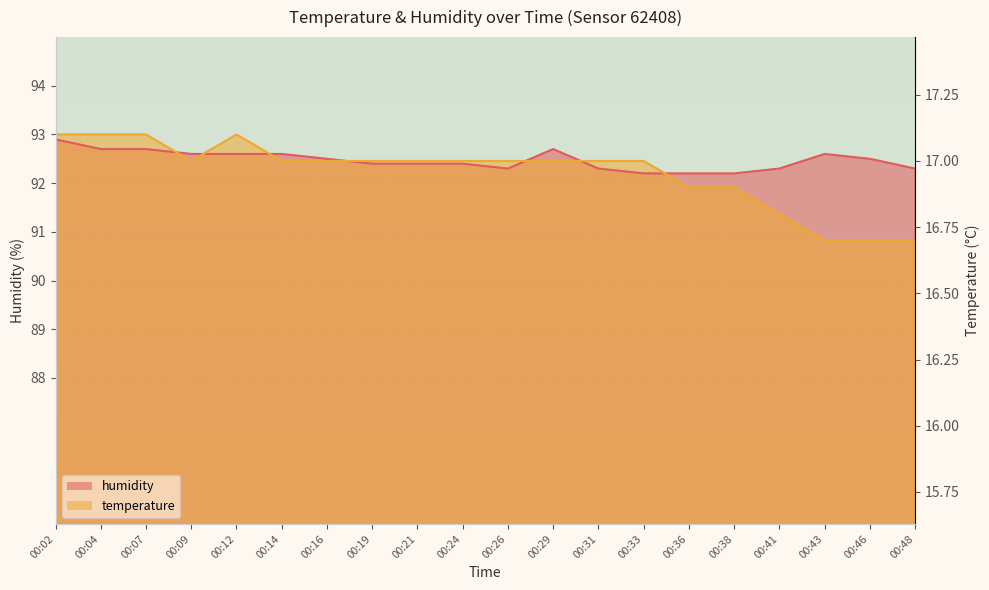

Which has a higher value, 00:41 or 00:31?

00:31